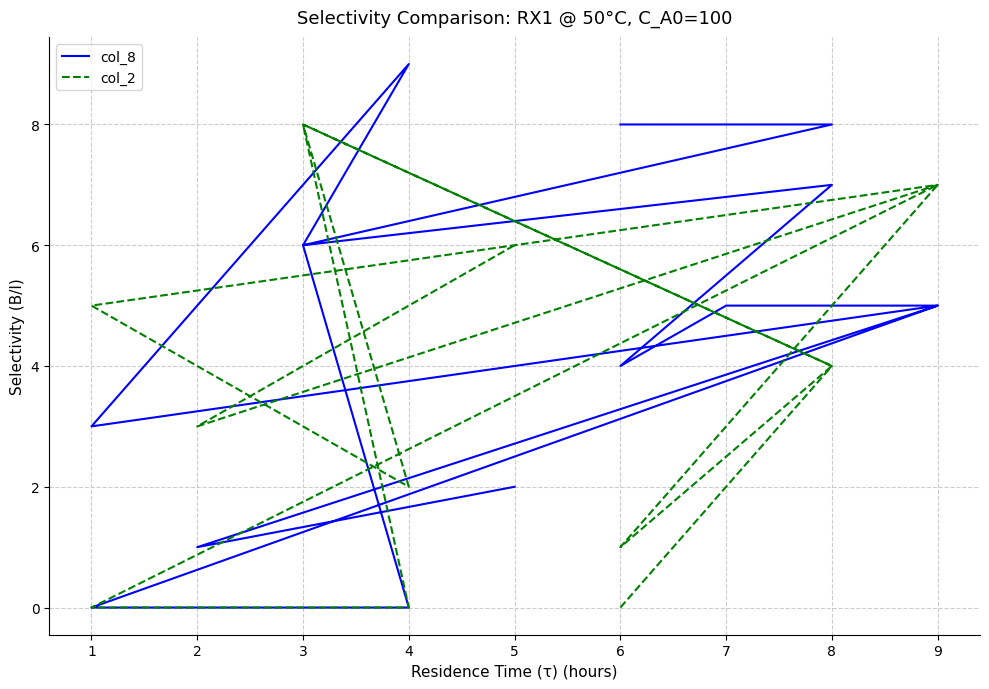

What is the average value of the col_2 series?

4